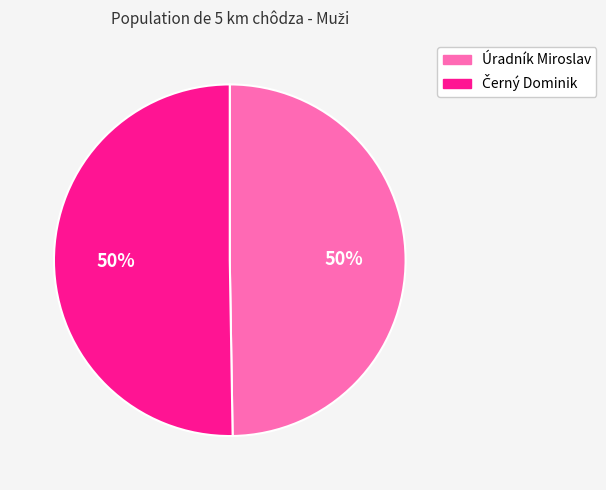

To the nearest percent, what is the average slice percentage?

50%